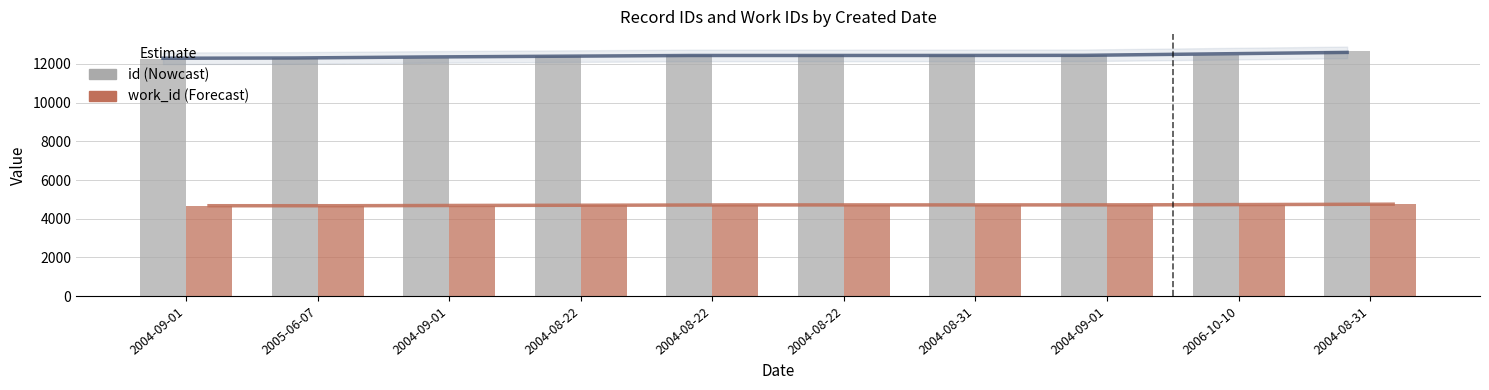

List the series in order of their peak value, lowest first.

work_id trend, work_id, id trend, id